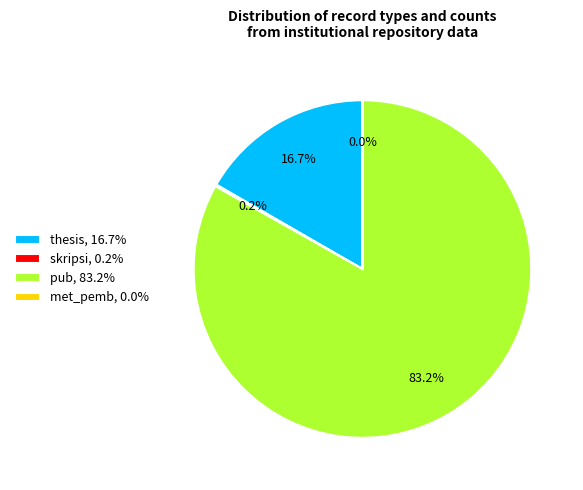

Does any single category account for the majority?

Yes